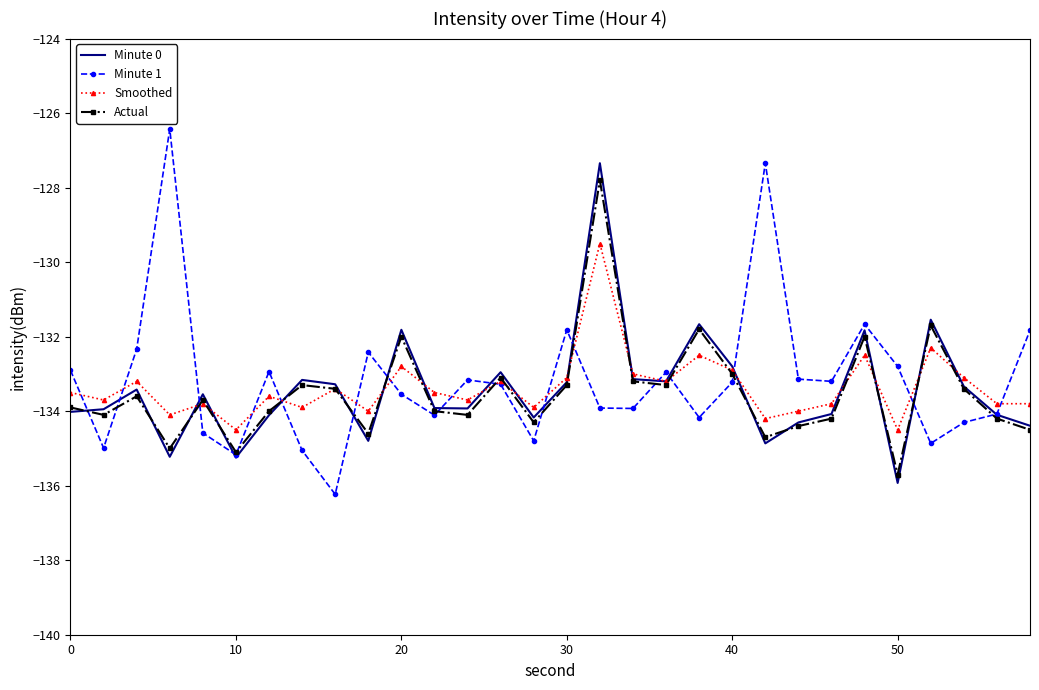

How many series are shown in this chart?

4